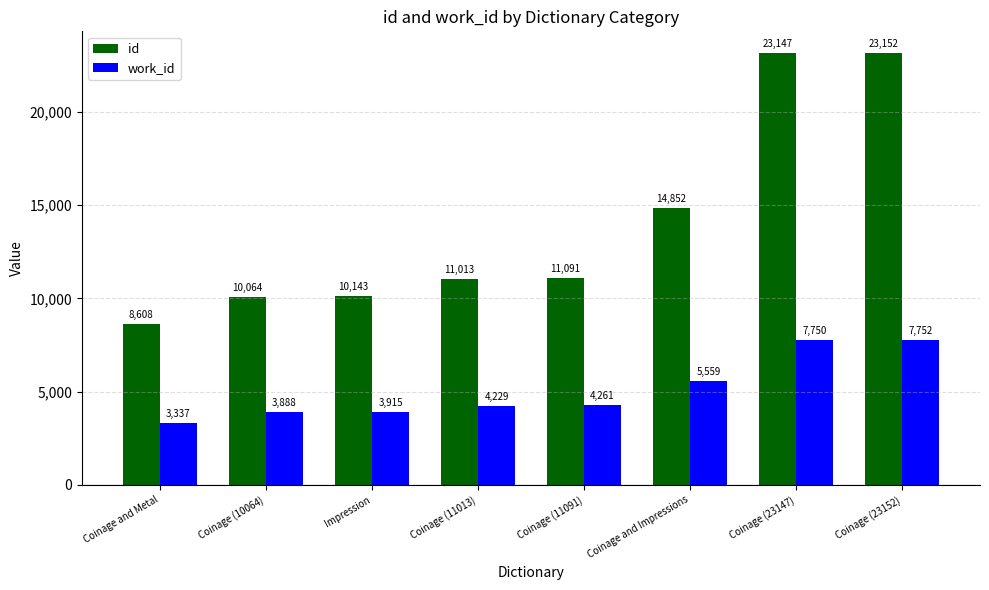

What are all the series names shown in the legend?

id, work_id